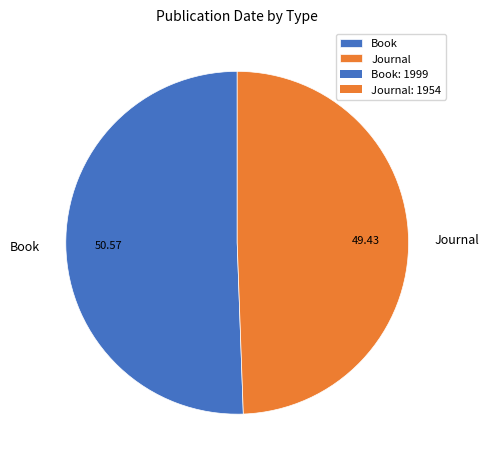

Do Journal and Book together represent more than half of the pie?

Yes